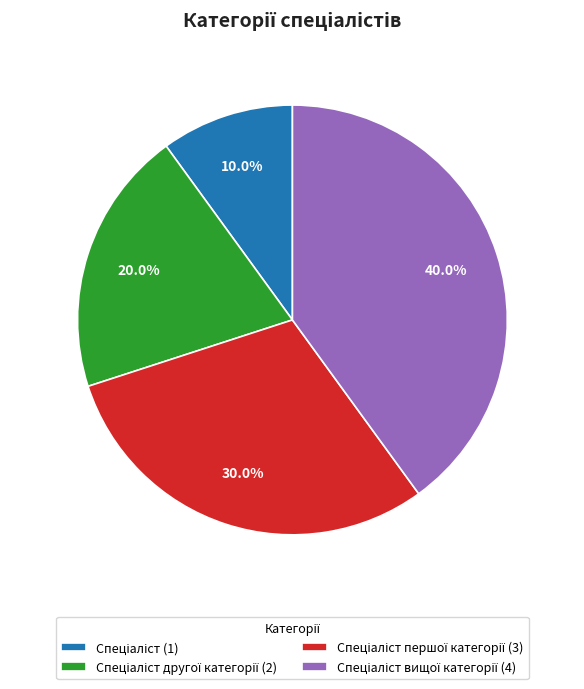

Is there any slice that represents more than half of the pie?

No